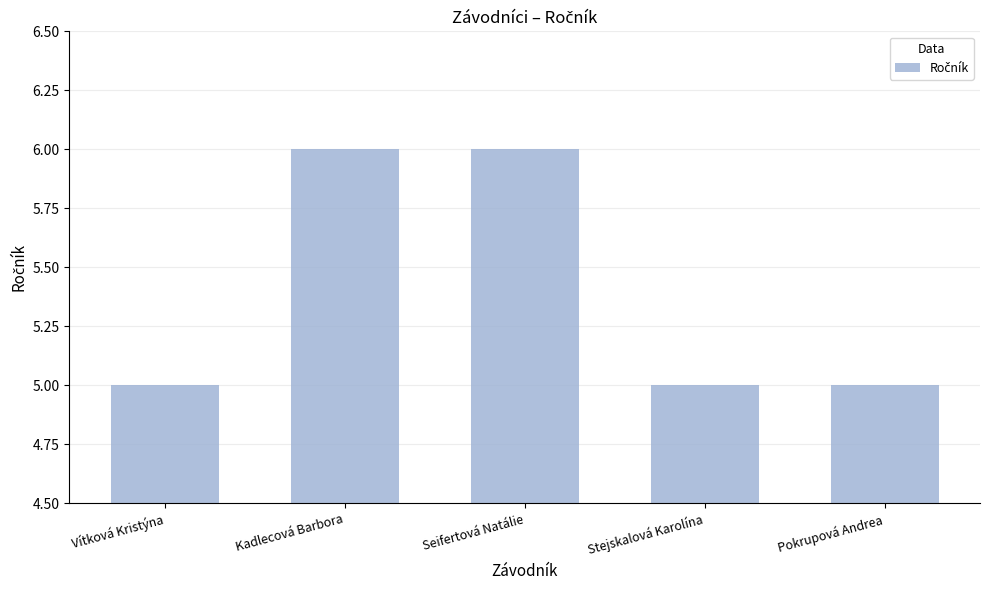

Are the bars grouped side by side (vs. stacked)?

No